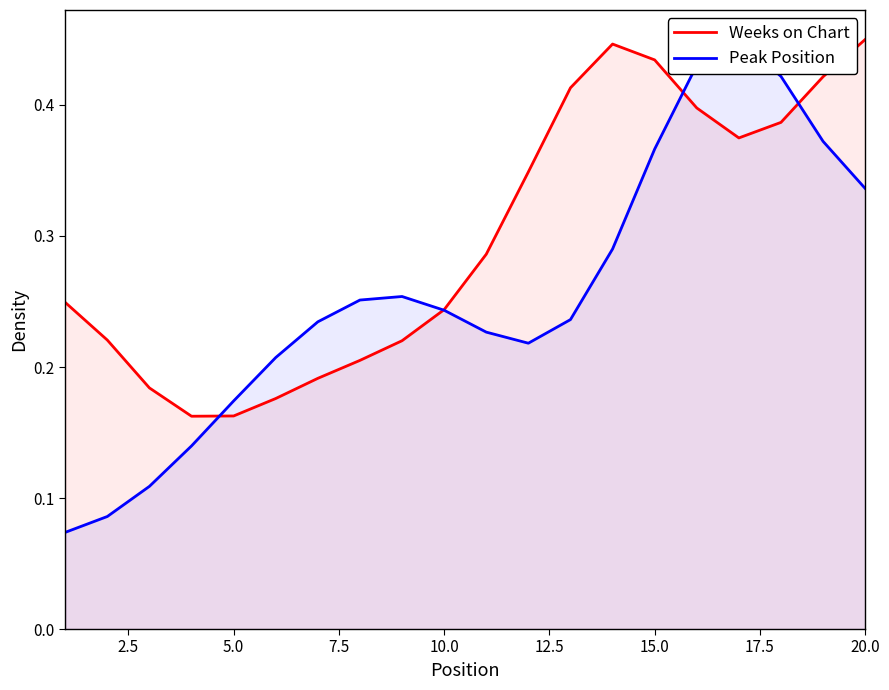

What is the maximum value for Peak Position?

0.5